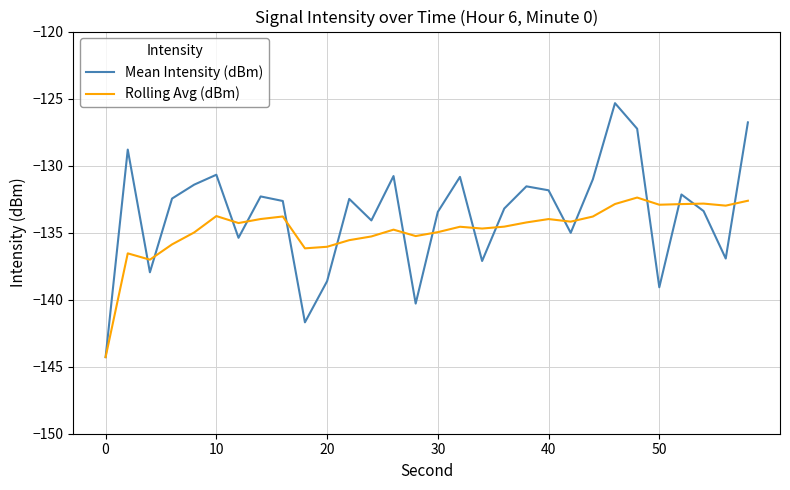

What is the maximum value shown in the chart?

-125.3